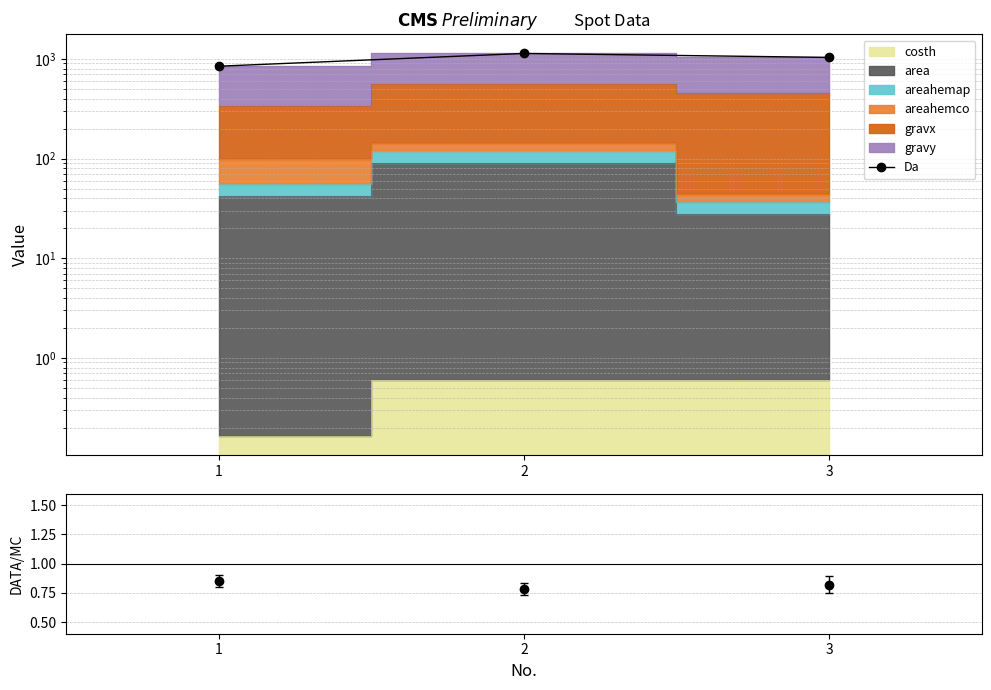

The Da series shows 844.9 at 1. True or false?

True